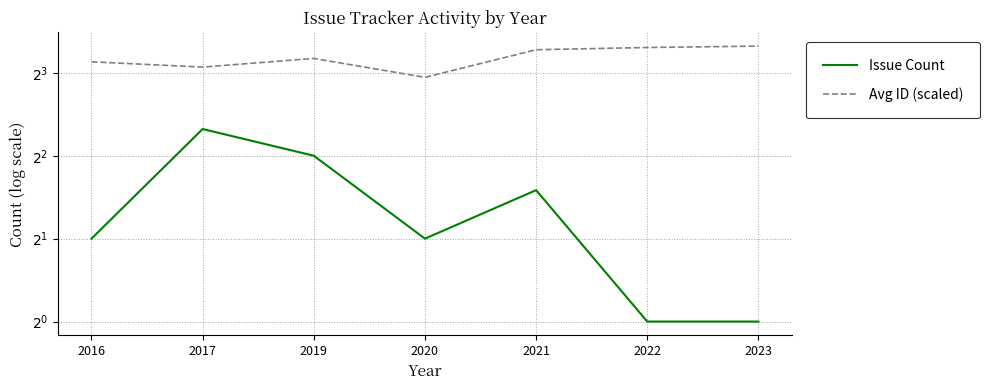

Is it true that Avg ID (scaled) equals 9.7 at 2021?

True